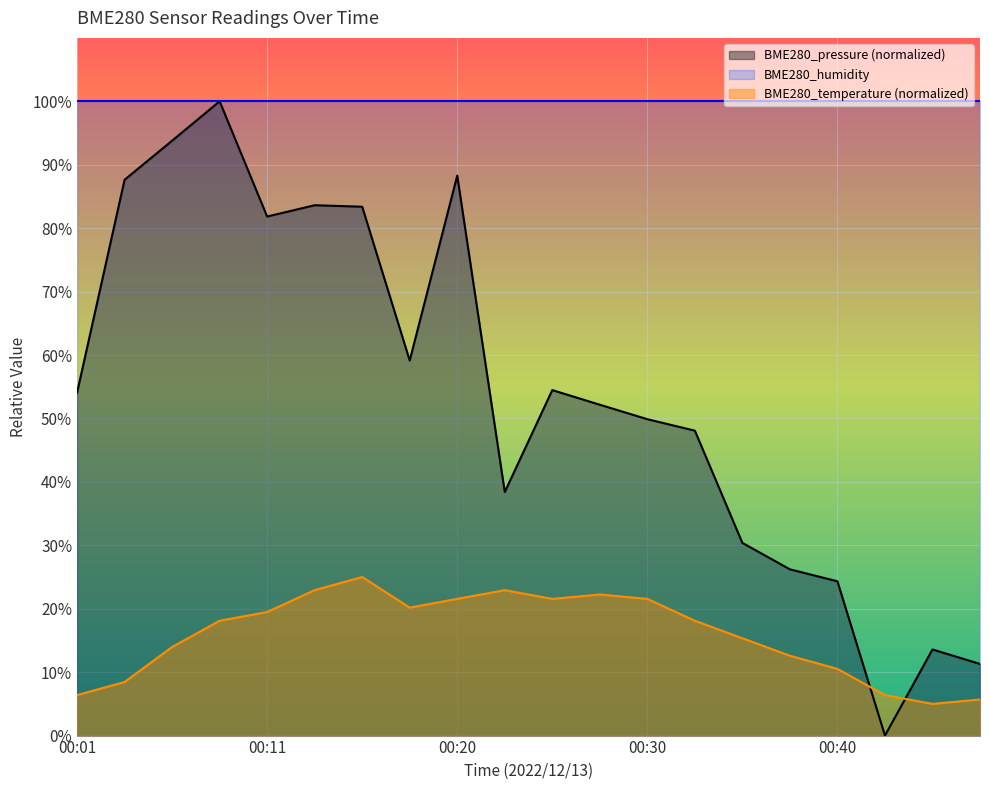

Does the chart display data point markers on the line(s)?

No